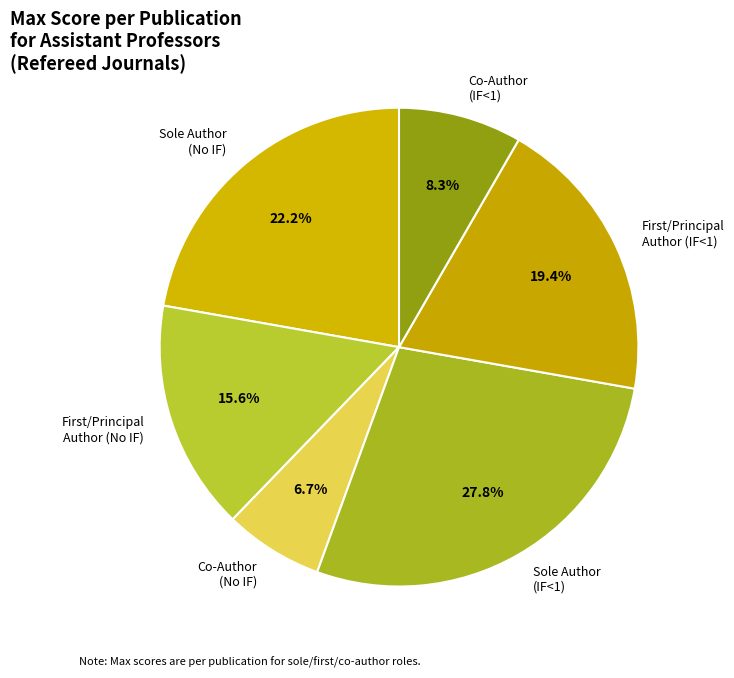

Rank the categories by value from highest to lowest.

Sole Author (IF<1), Sole Author (No IF), First/Principal Author (IF<1), First/Principal Author (No IF), Co-Author (IF<1), Co-Author (No IF)